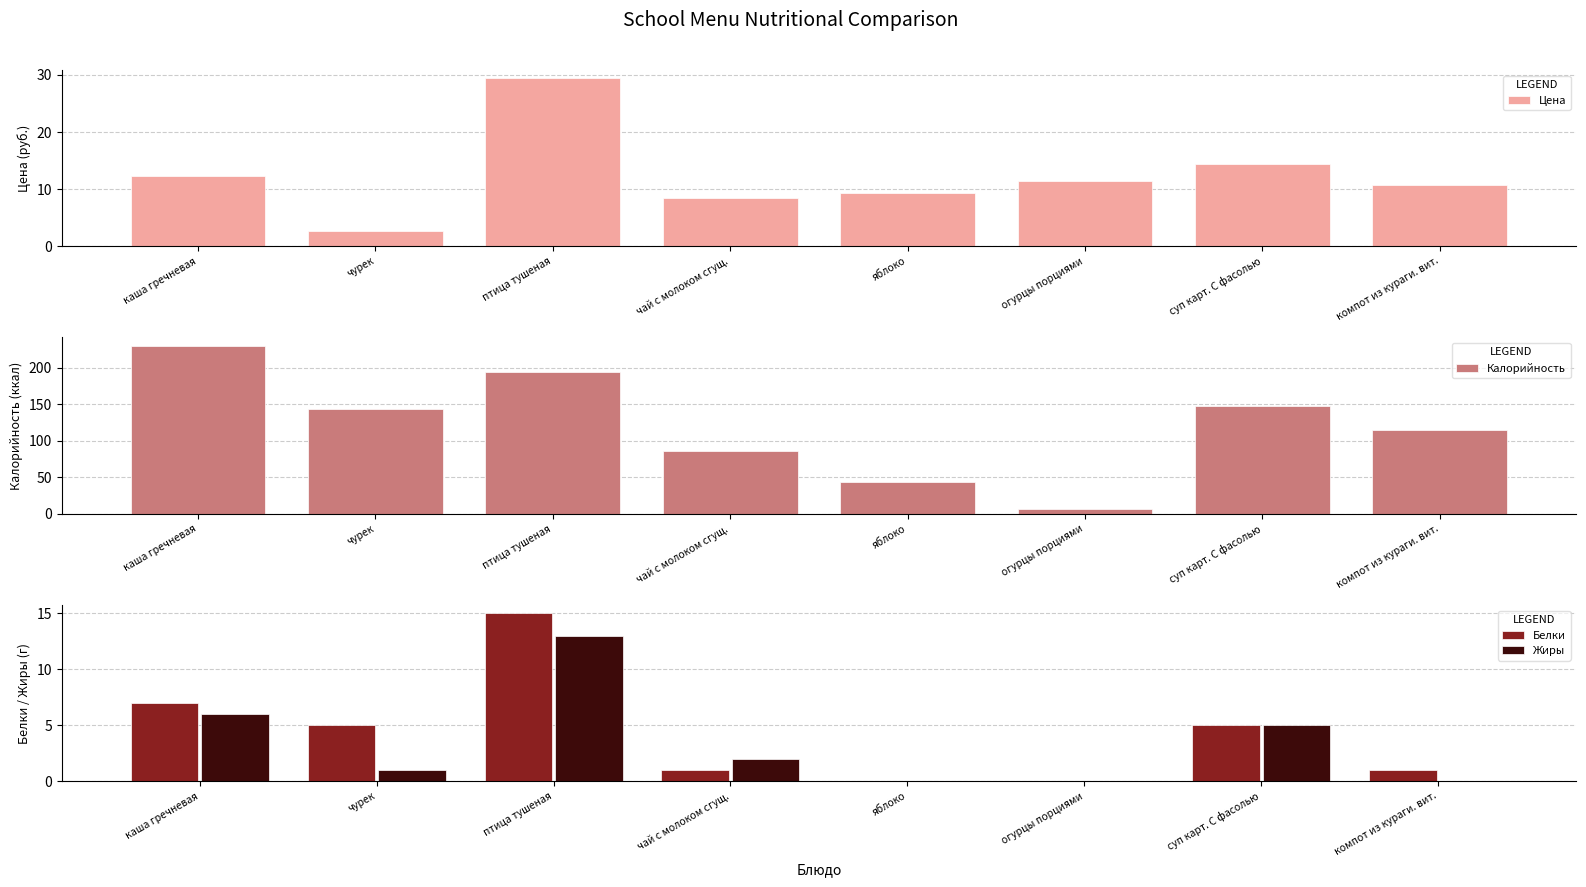

What are all the series names shown in the legend?

Цена, Калорийность, Белки, Жиры